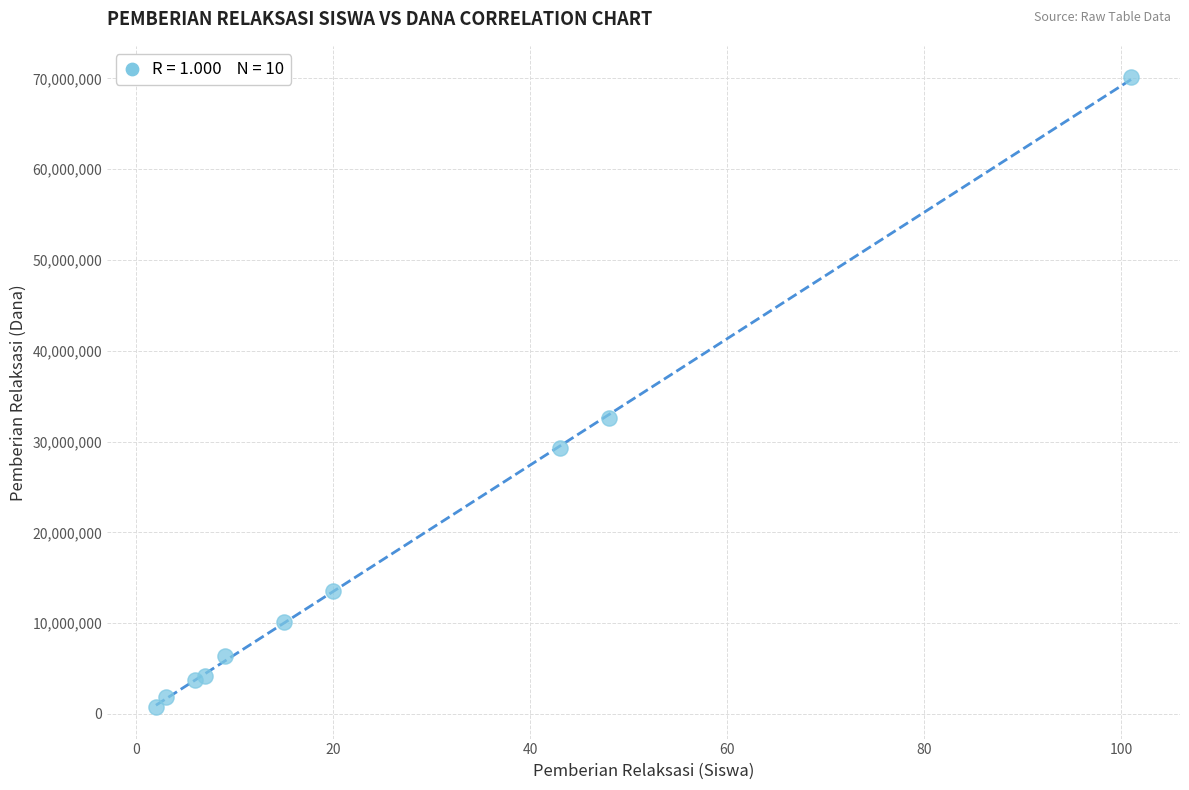

What Y value in the scatter plot is closest to 35437500?

32625000